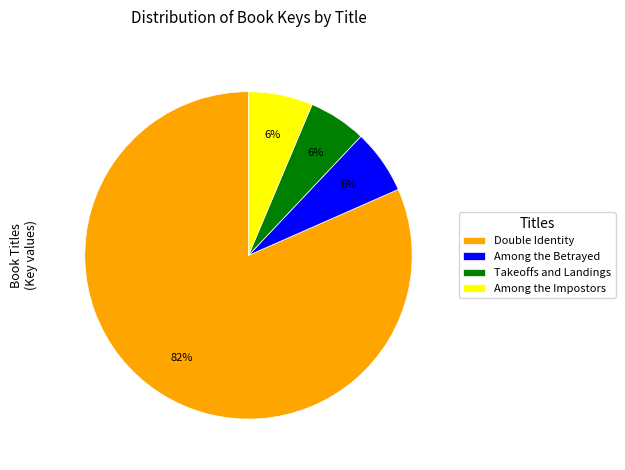

Which category has the biggest portion of the pie?

Double Identity